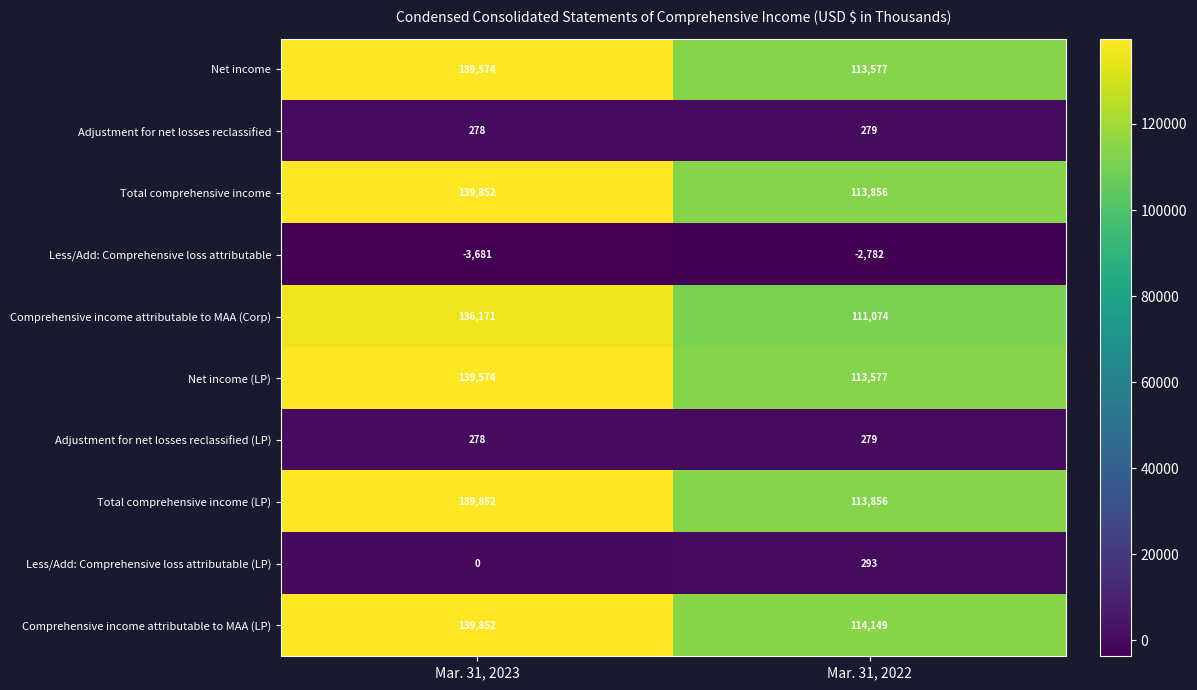

How many data points does each series have?

2